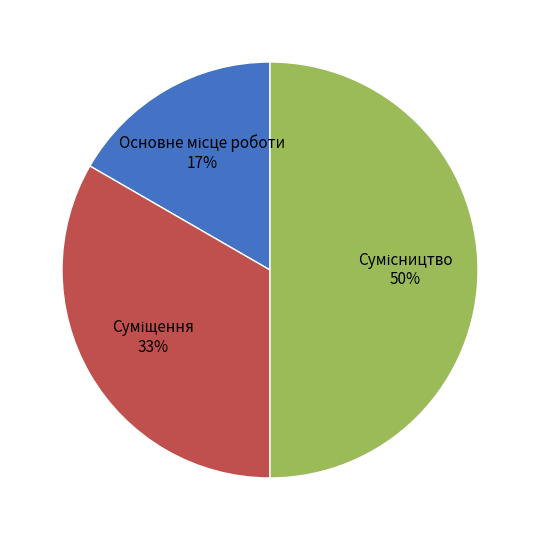

To the nearest percent, what is the difference between the largest and smallest slice percentages?

33%